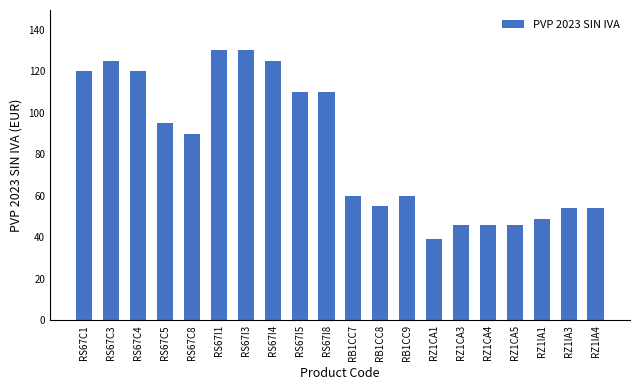

Reading right to left, extract all data points from this chart.

54	54	49	46	46	46	39	60	55	60	110	110	125	130	130	90	95	120	125	120